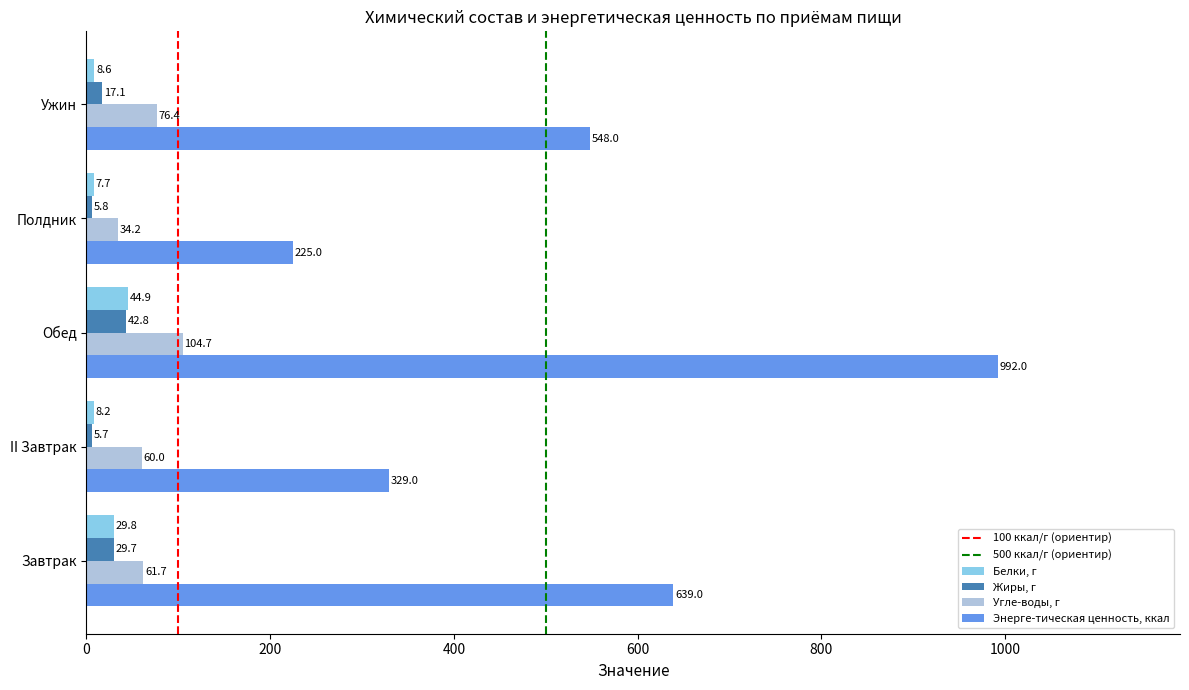

How many distinct data groups are displayed?

4